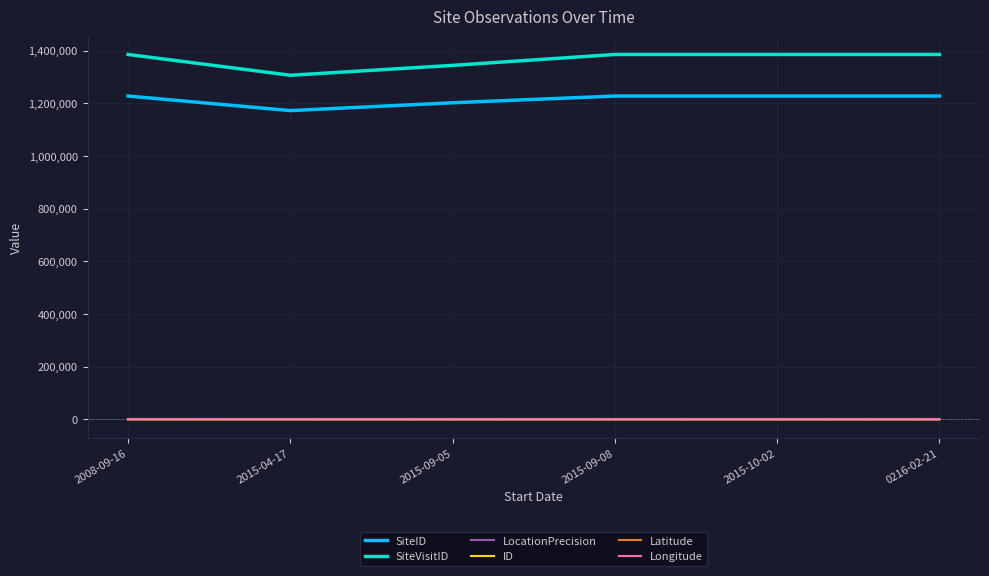

Between 2008-09-16 and 2015-09-05, which series saw the biggest shift?

SiteVisitID